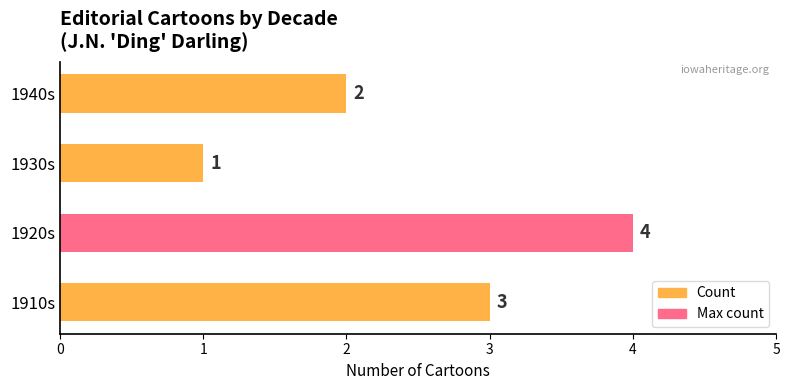

Reading bottom to top, what are all the values shown in this chart?

3	4	1	2